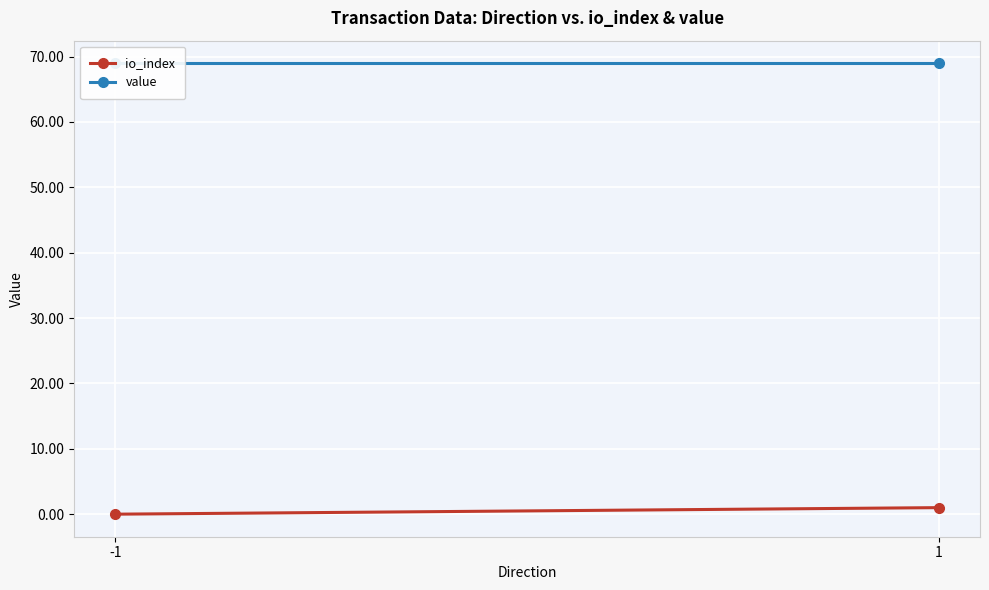

Which series has the widest spread of values?

io_index